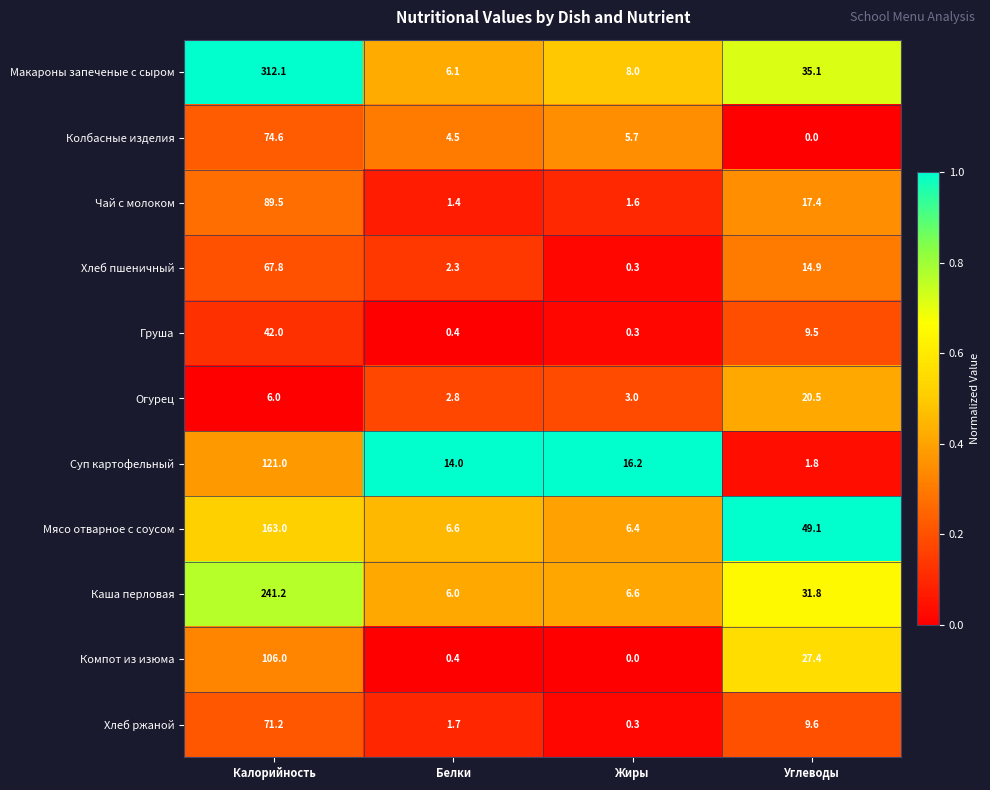

Which label corresponds to the largest value in the chart?

Калорийность